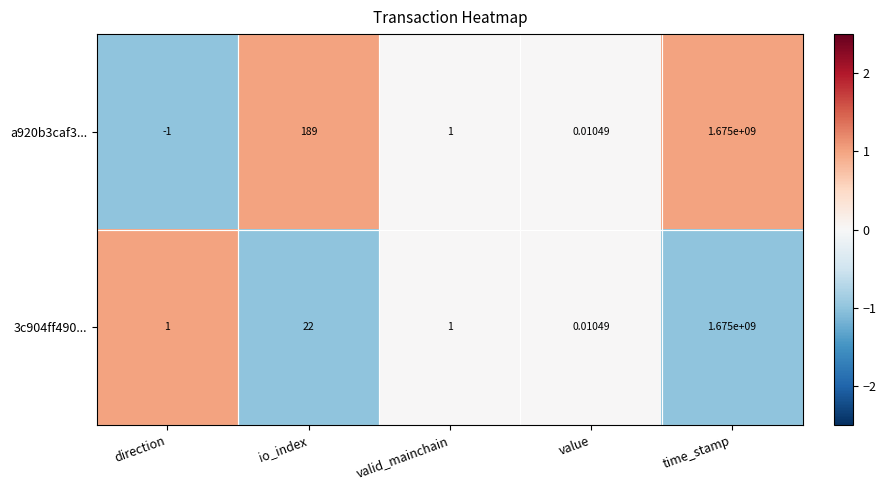

Which label corresponds to the largest value in the chart?

time_stamp